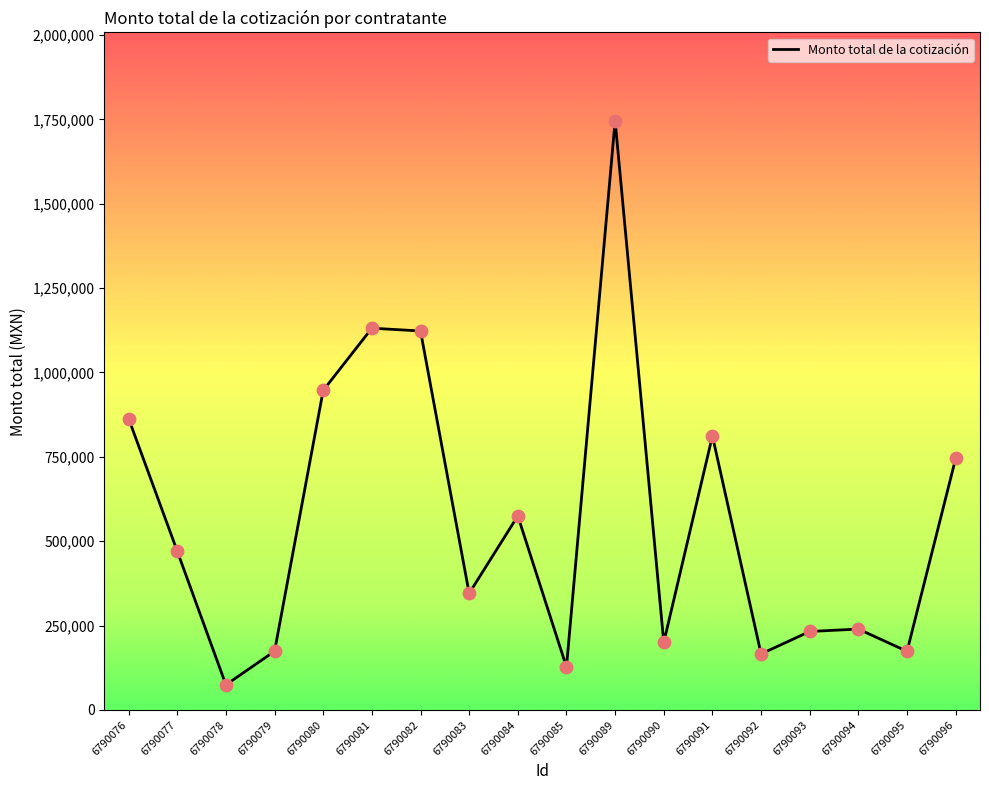

What is the change in value from 6790079 to 6790096?

+571302.0